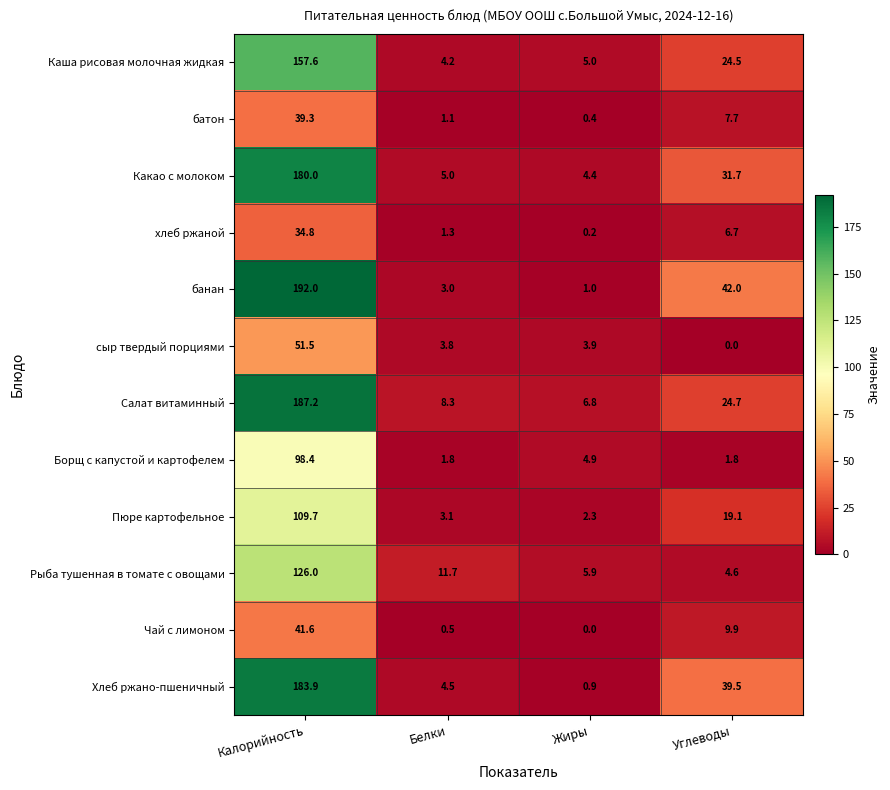

Rank the series at Белки from lowest to highest value.

Чай с лимоном, батон, хлеб ржаной, Борщ с капустой и картофелем, банан, Пюре картофельное, сыр твердый порциями, Каша рисовая молочная жидкая, Хлеб ржано-пшеничный, Какао с молоком, Салат витаминный, Рыба тушенная в томате с овощами